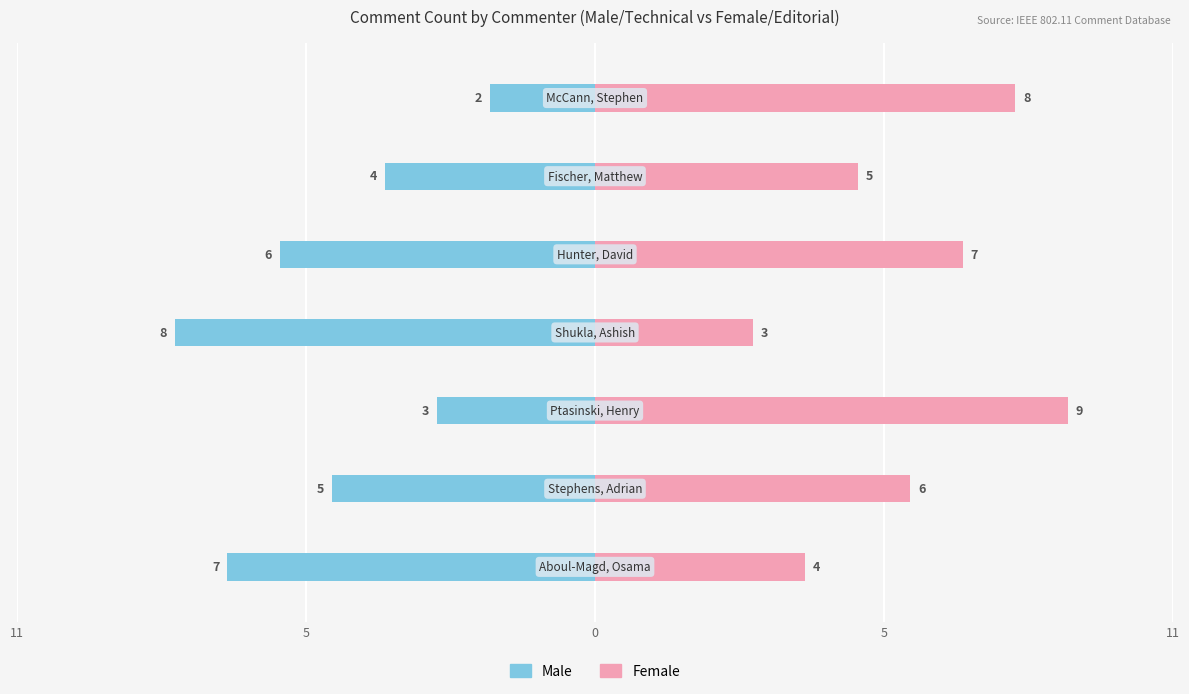

Rank the series by their maximum value, from highest to lowest.

Female, Male